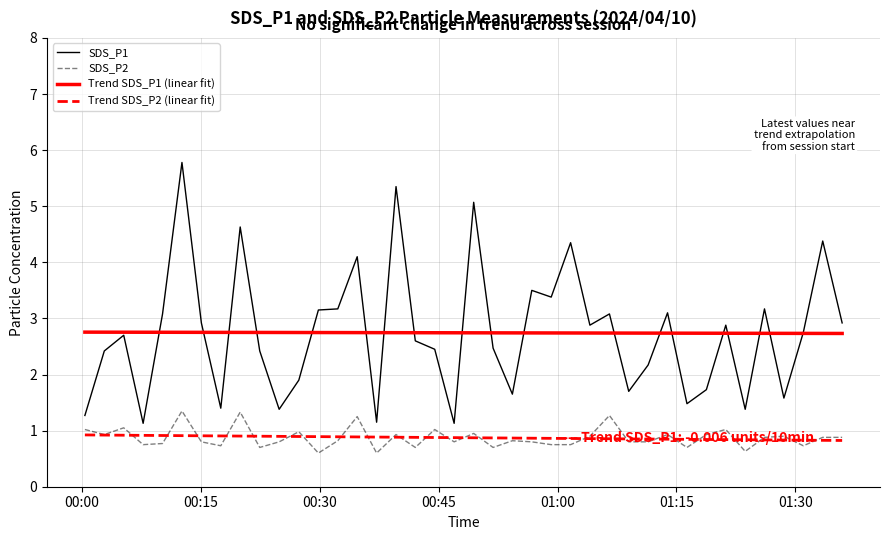

Rank the series by their maximum value, from highest to lowest.

SDS_P1, Trend SDS_P1 (linear fit), SDS_P2, Trend SDS_P2 (linear fit)